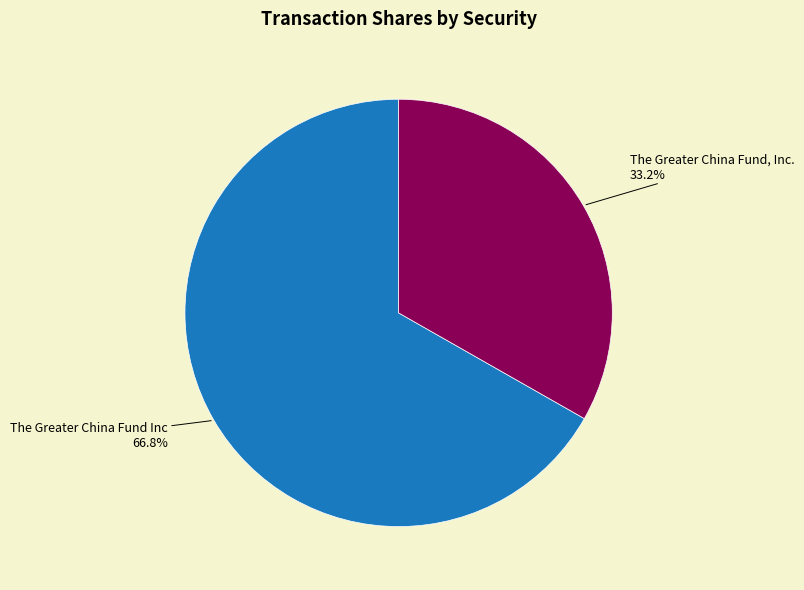

Rank the categories by value from lowest to highest.

The Greater China Fund, Inc., The Greater China Fund Inc